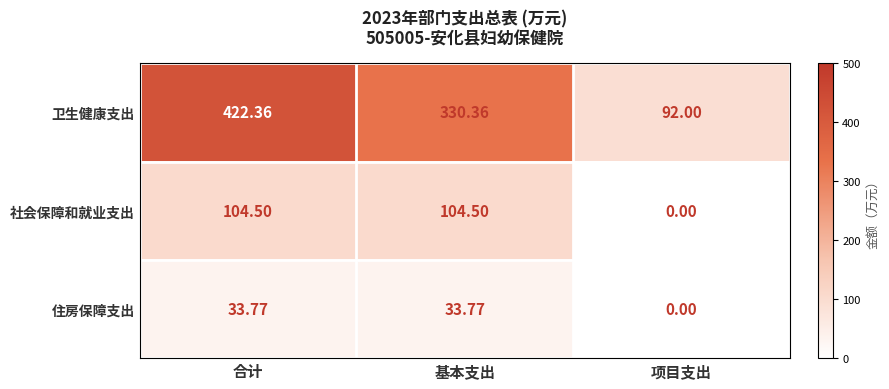

Is the value of 卫生健康支出 at 基本支出 greater than the value of 社会保障和就业支出 at 合计?

Yes